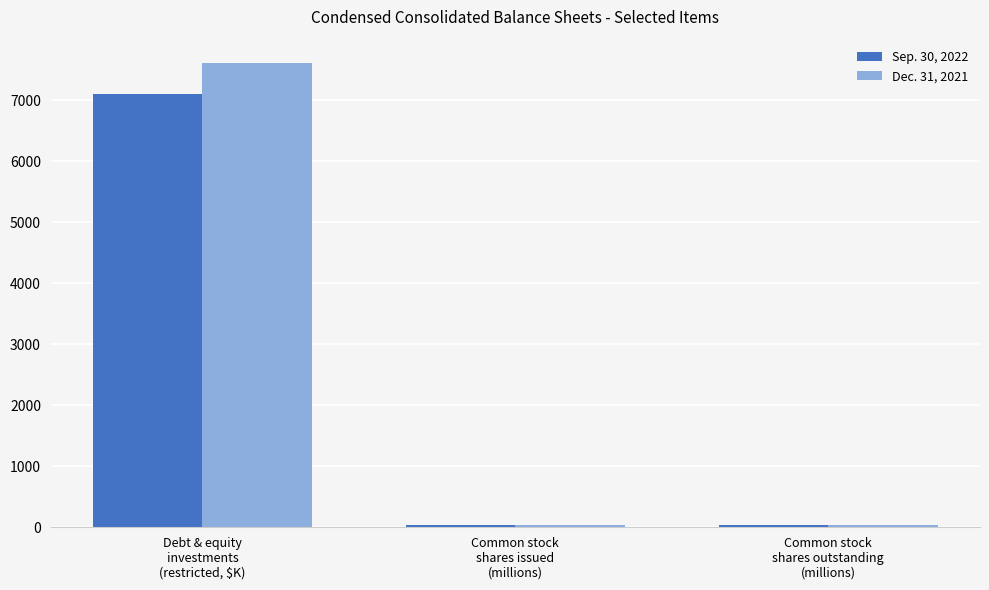

What is the value of the Sep. 30, 2022 bar at the 1st from the left?

7100.0